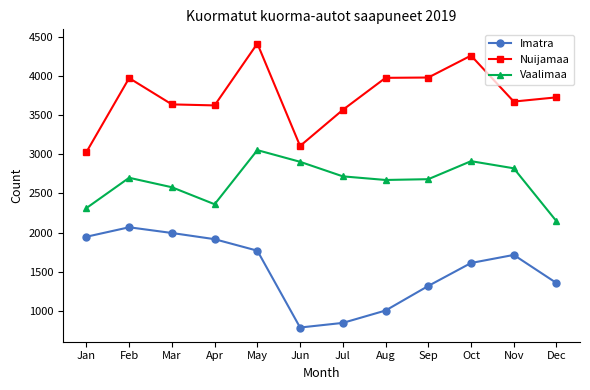

At which category does Nuijamaa reach its first local peak?

Feb